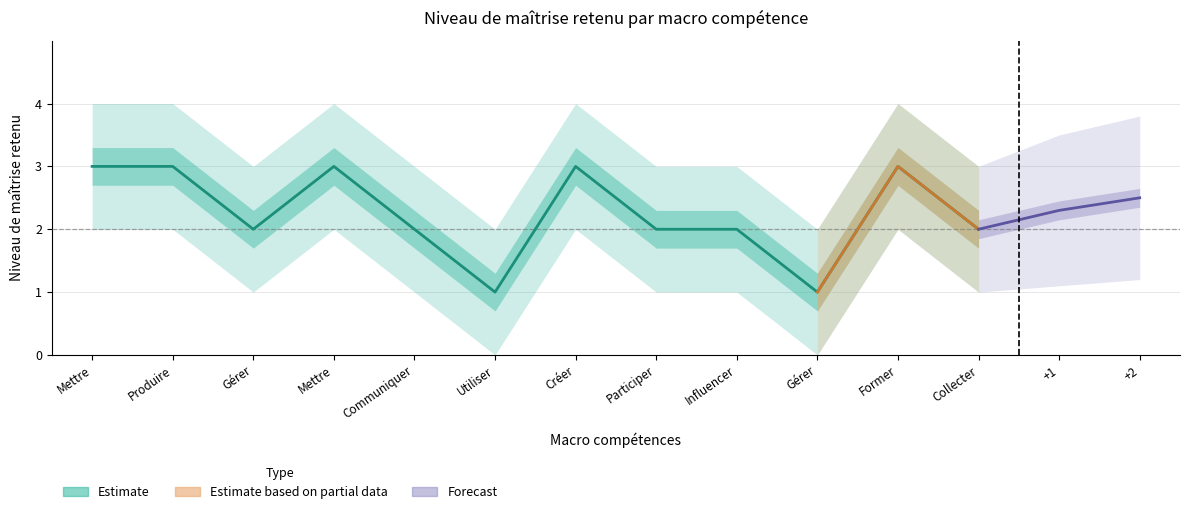

What is the change in value from Mettre to Utiliser?

-2